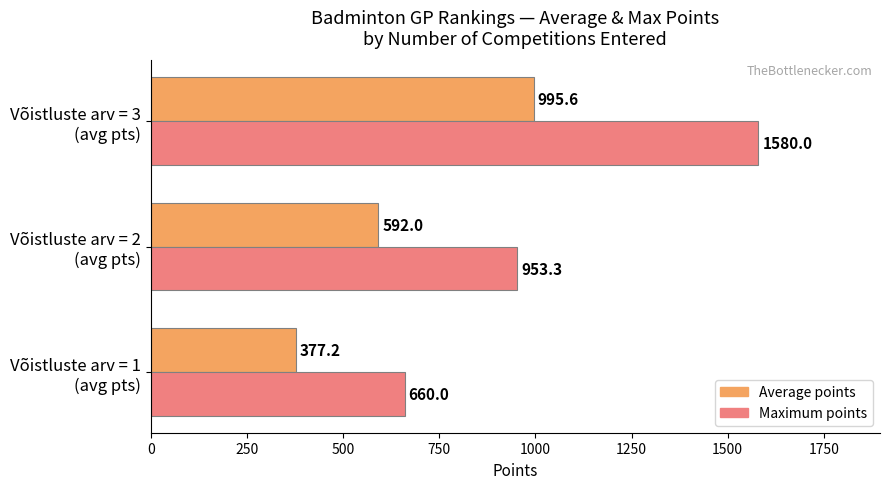

What is the difference between the maximum and minimum values in the Average points series?

618.4